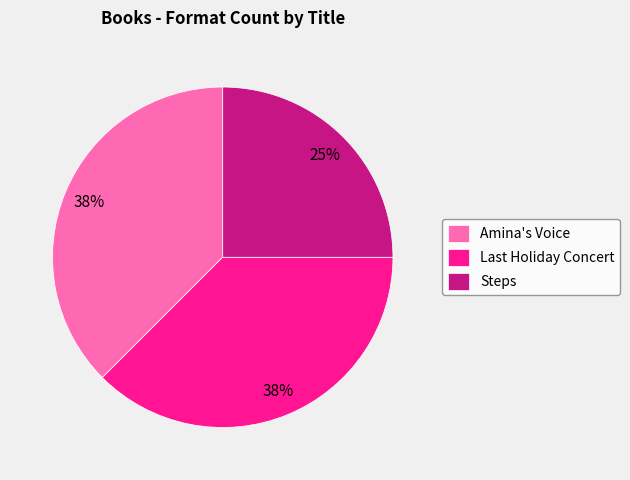

Does Steps account for over 50% of the chart?

No